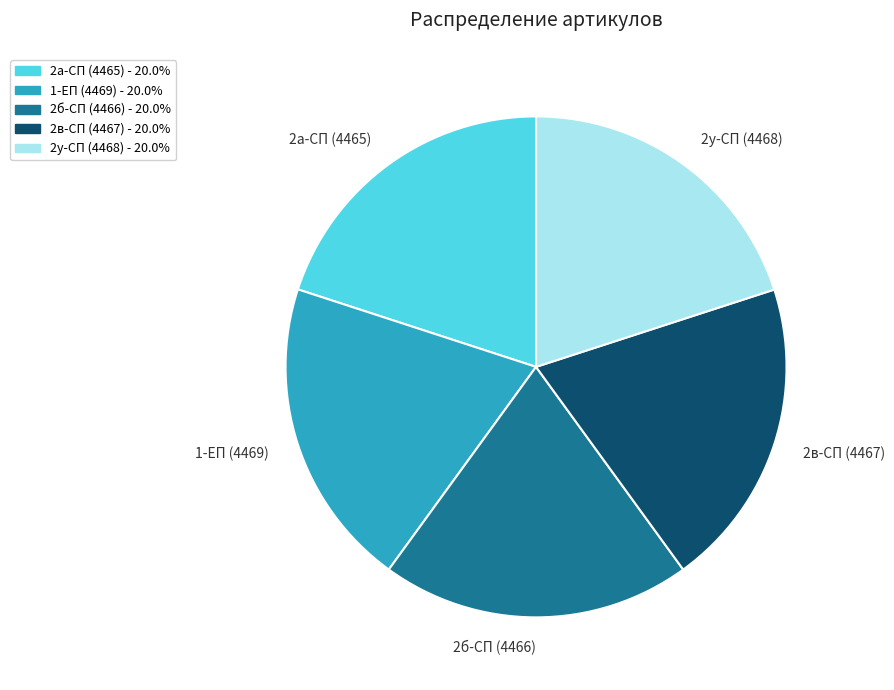

Approximately how many times larger is the value at 2б-СП (4466) compared to 2у-СП (4468)?

1.0